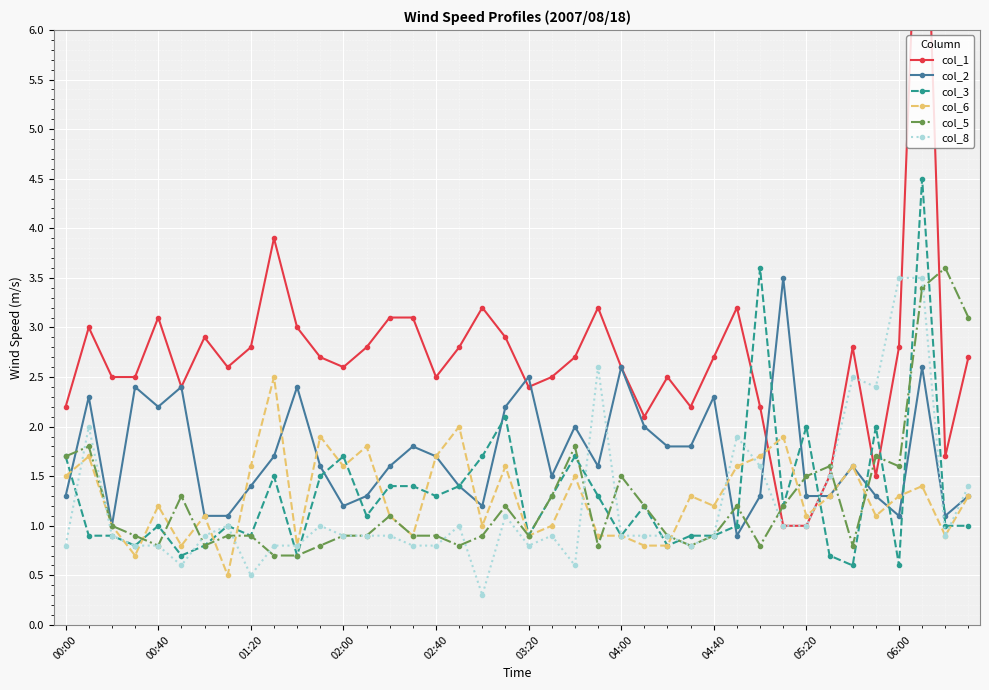

What is the difference between the maximum and minimum values in the col_8 series?

3.2